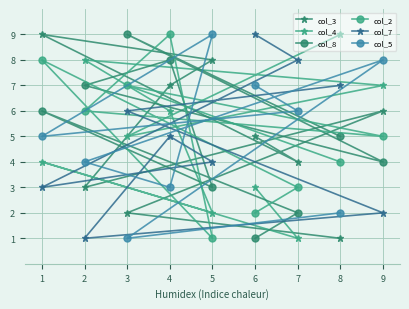

How many data points does each series have?

9